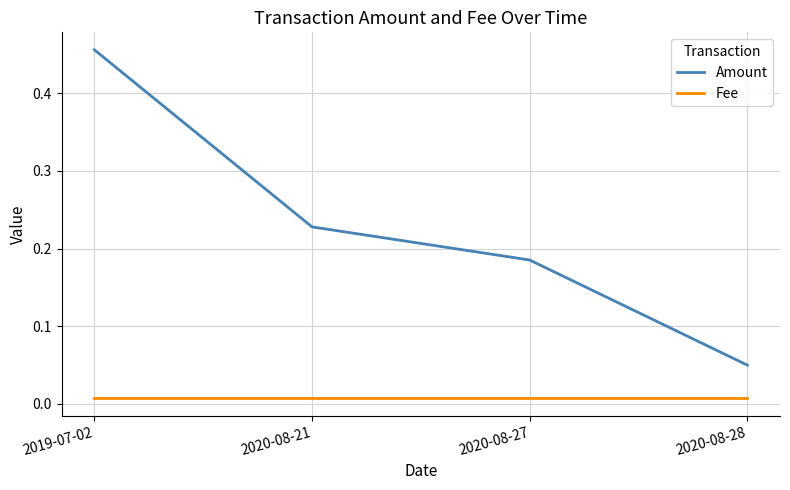

Which category has the highest value across all series?

2019-07-02